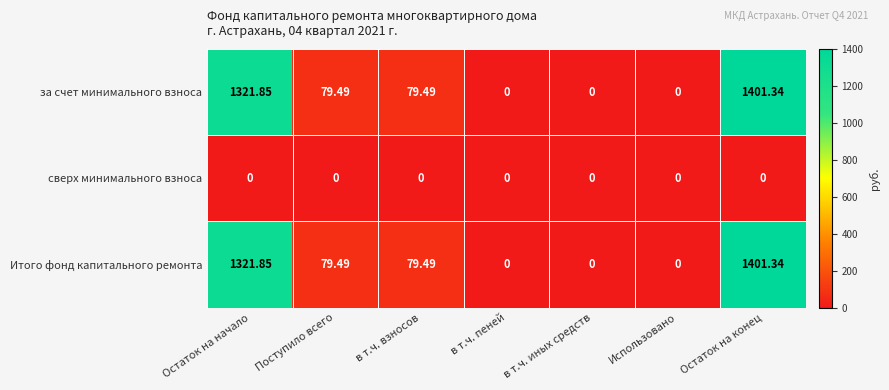

At which label does Итого фонд капитального ремонта first exceed 79?

Остаток на начало